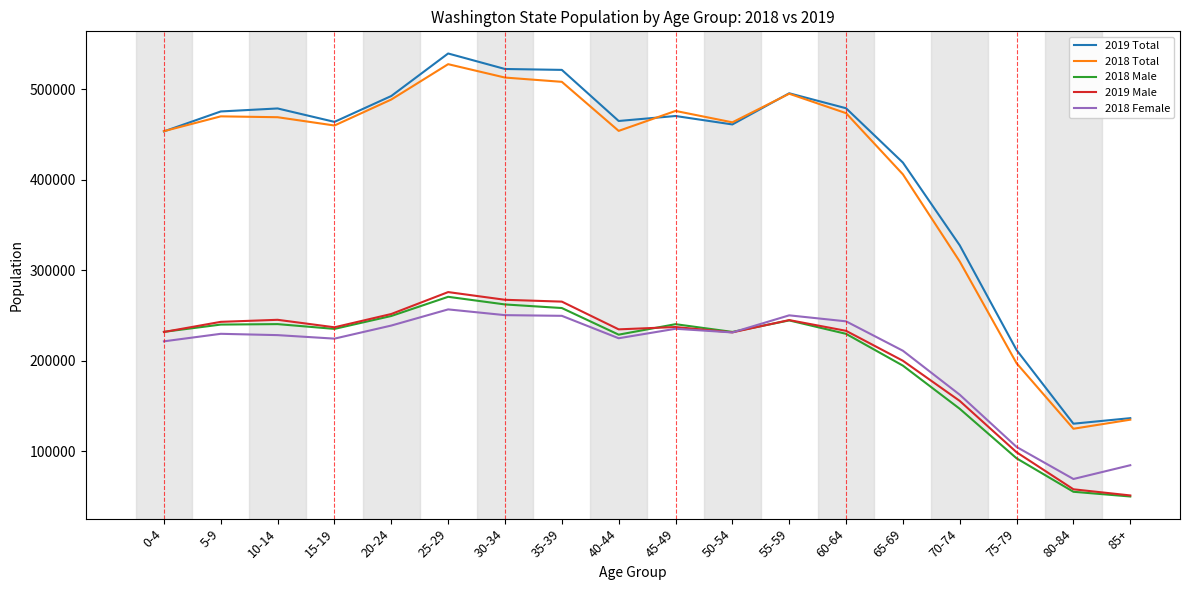

The value of 2019 Total at 35-39 is 521493. True or false?

True